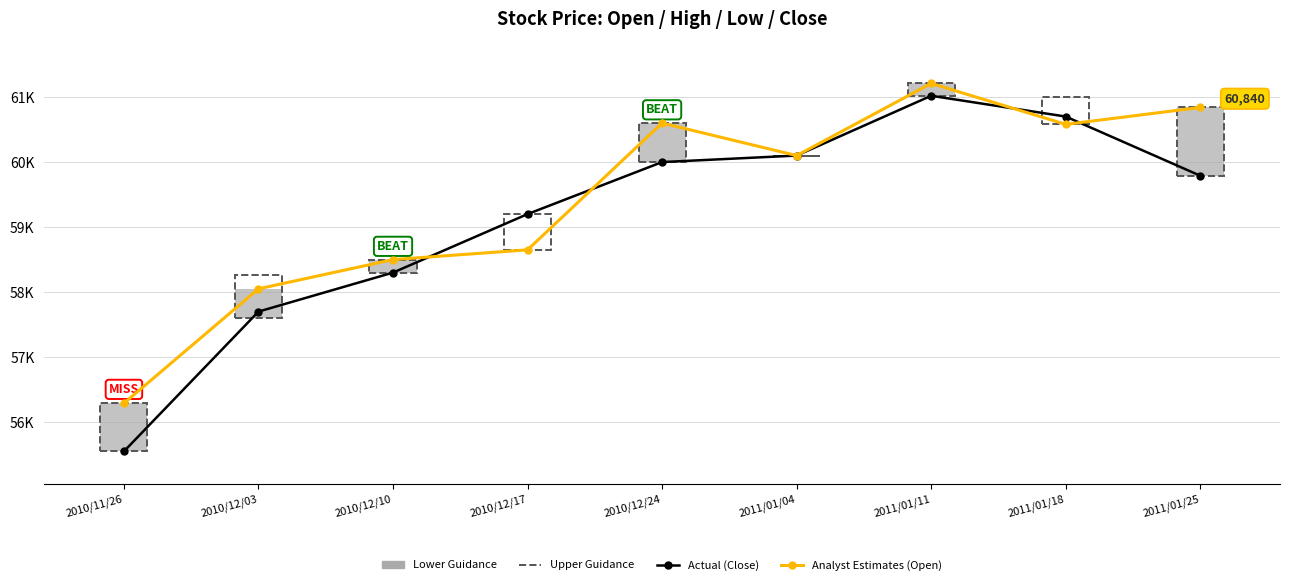

Rank the series at 2010/12/24 from lowest to highest value.

Actual (Close), Analyst Estimates (Open)